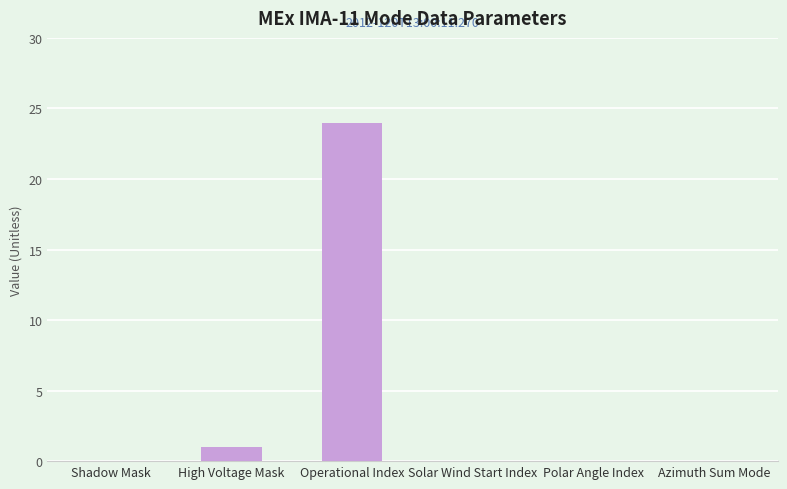

Is it true that the value at Polar Angle Index is 0?

True